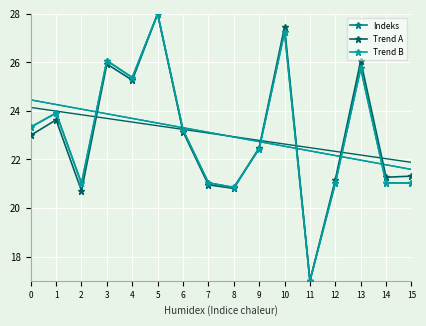

How many lines are shown in the chart?

3